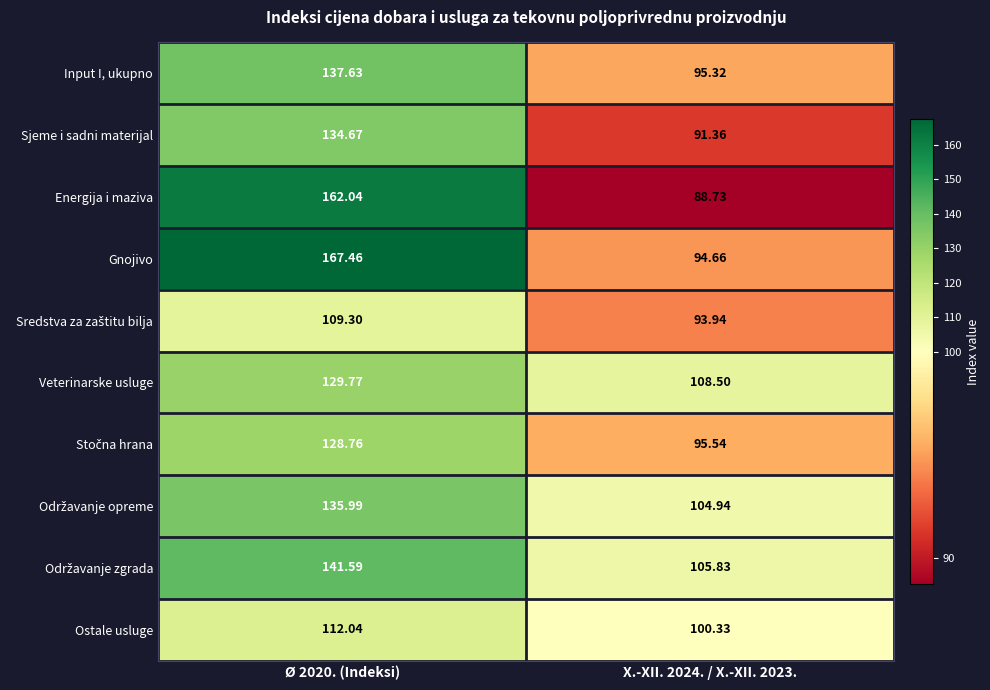

Which series has the largest total across all categories?

Gnojivo